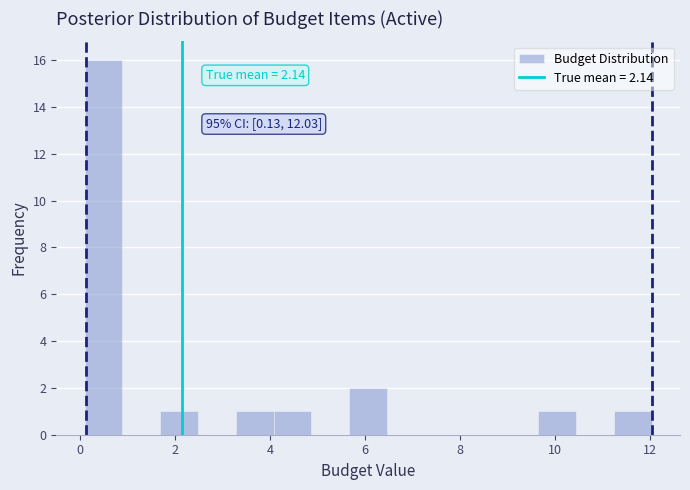

Around what value on the x-axis is the tallest bar? Give the approximate position of its centre, as read against the axis.

0.4